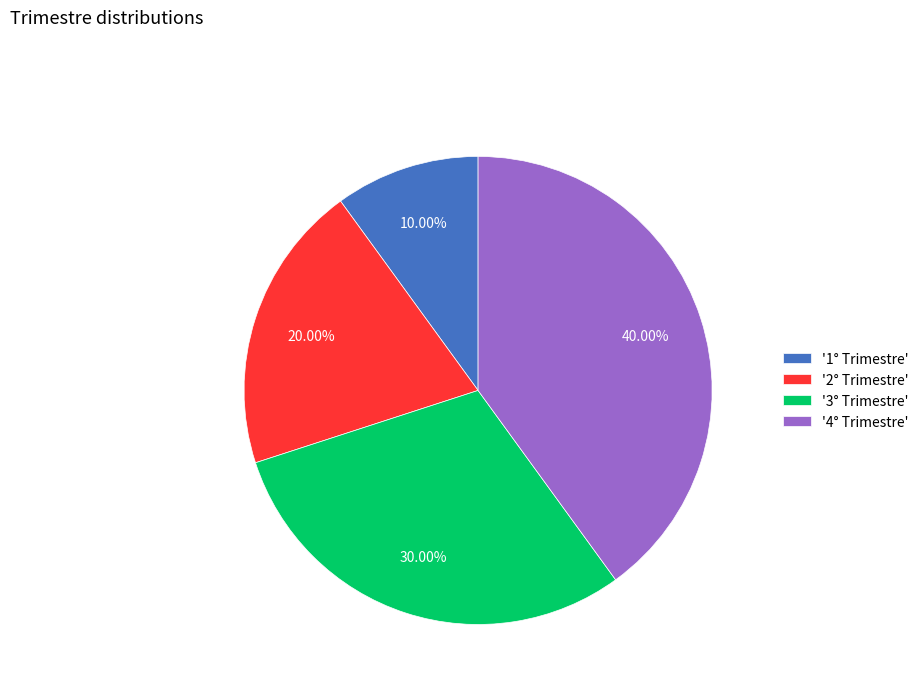

To the nearest percent, what is the difference between the largest and smallest slice percentages?

30%